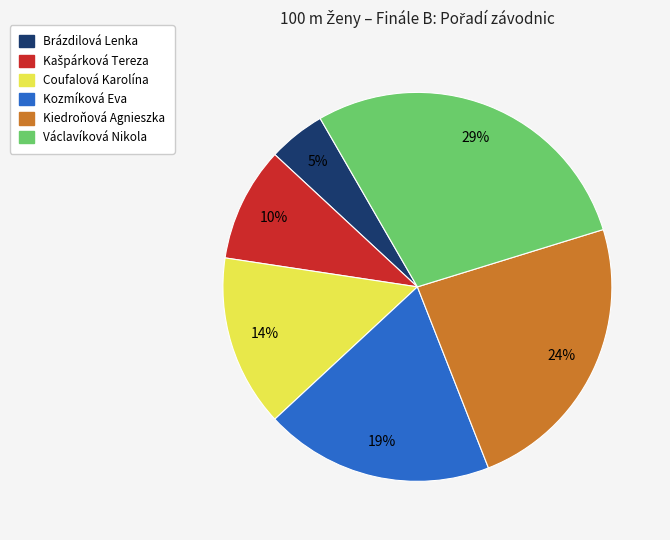

To the nearest percent, what is the difference between the Kozmíková Eva and Coufalová Karolína slice percentages?

5%